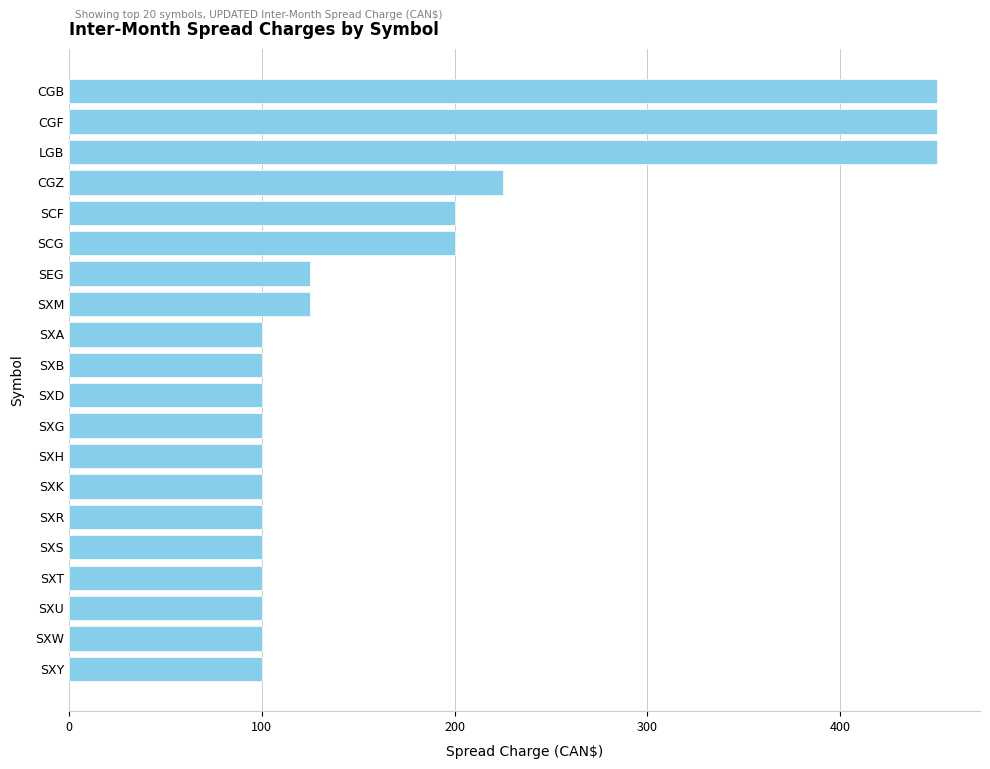

What is the value of the 8th bar from the top?

125